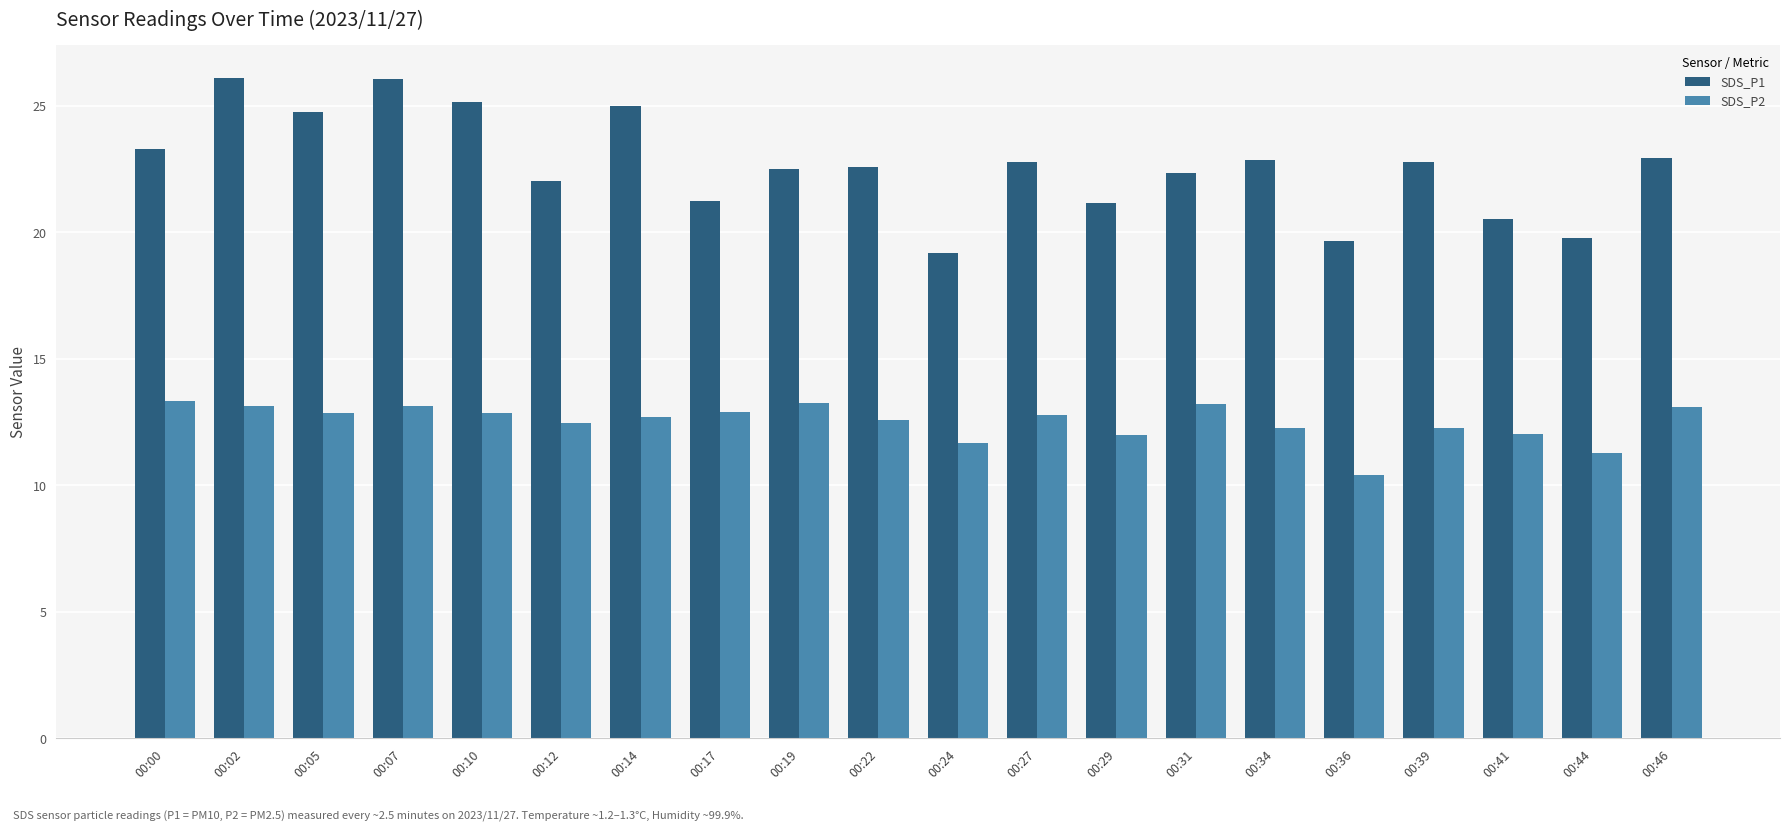

What is the difference between the SDS_P1 values at 00:44 and 00:29?

1.4